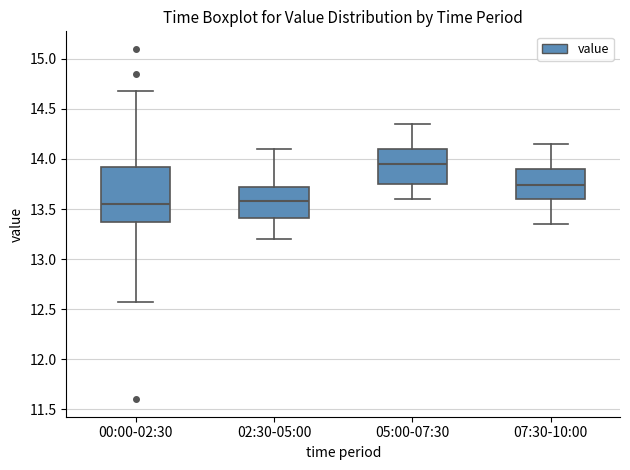

Where does the lower whisker of the box for 05:00-07:30 end on the y-axis? The values are not printed on the chart, so give them approximately, as read against the axis.

13.60